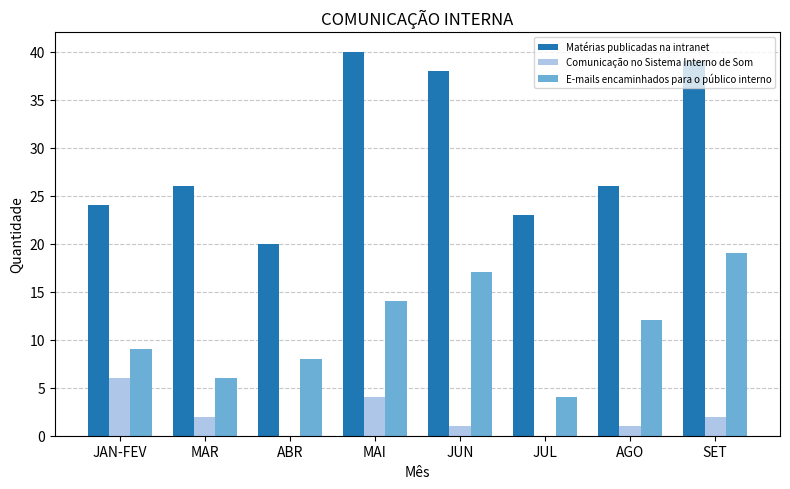

Are the bars grouped side by side (vs. stacked)?

Yes